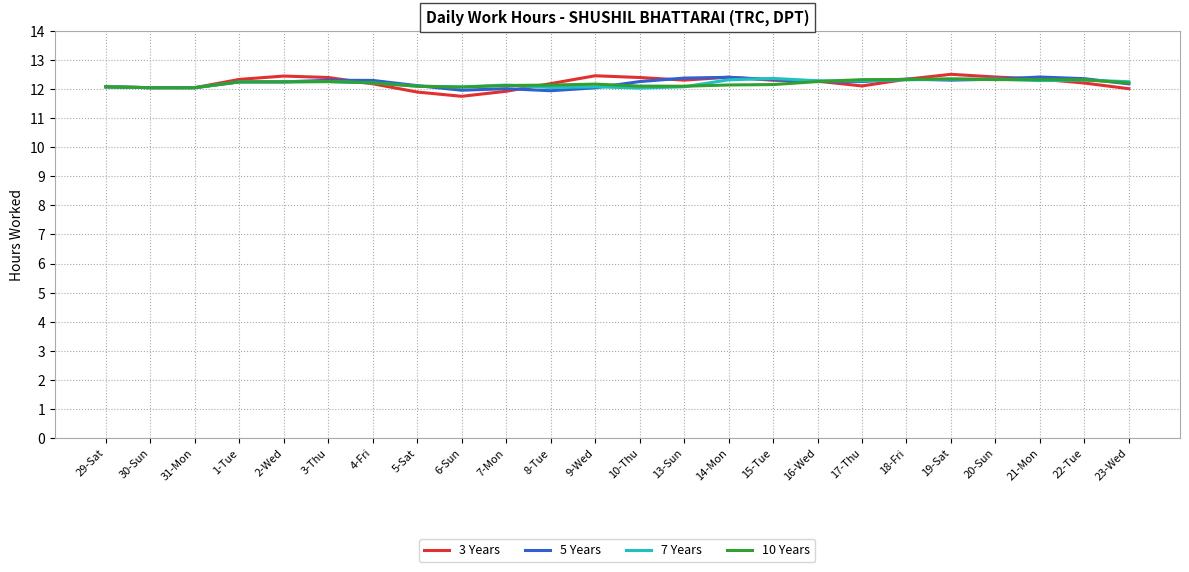

How many 7 Years values are between 12 and 13?

24